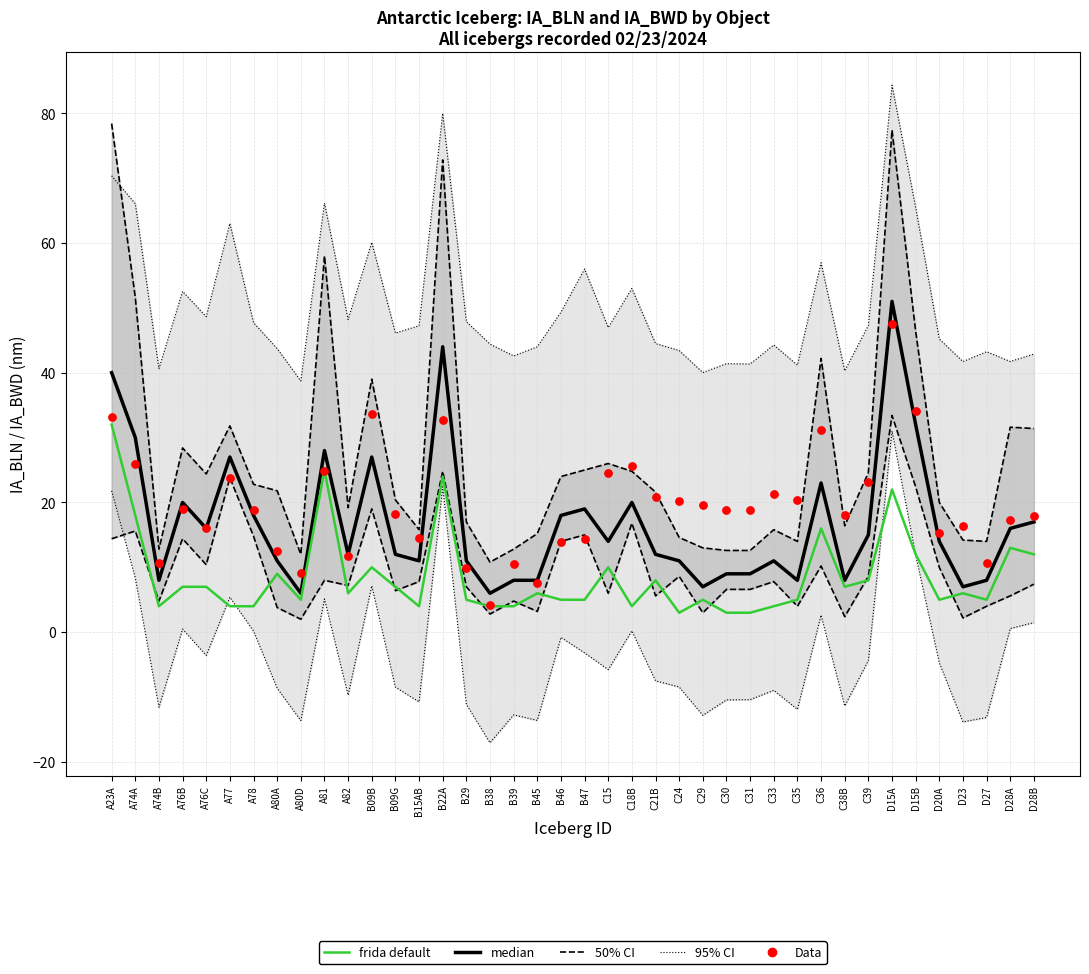

Which series has the largest total across all categories?

Data